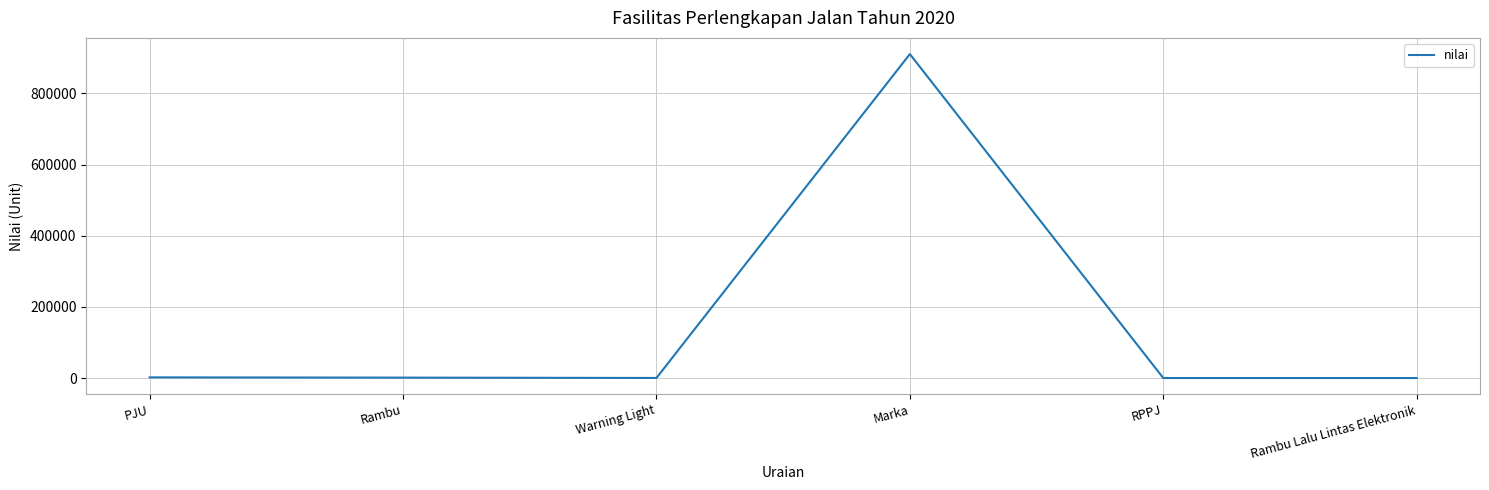

True or false: the data shows 40 at RPPJ.

True